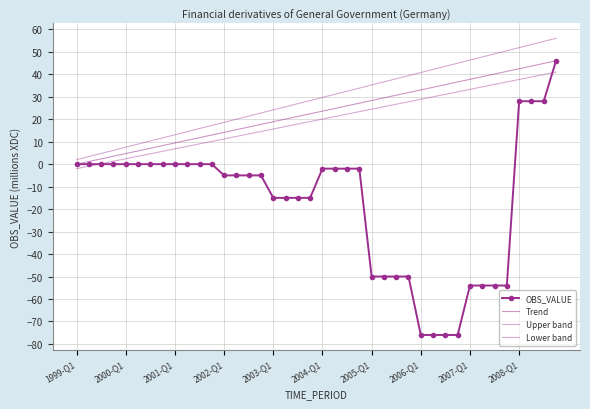

Is it true that the value at 2003-Q2 is -4?

False